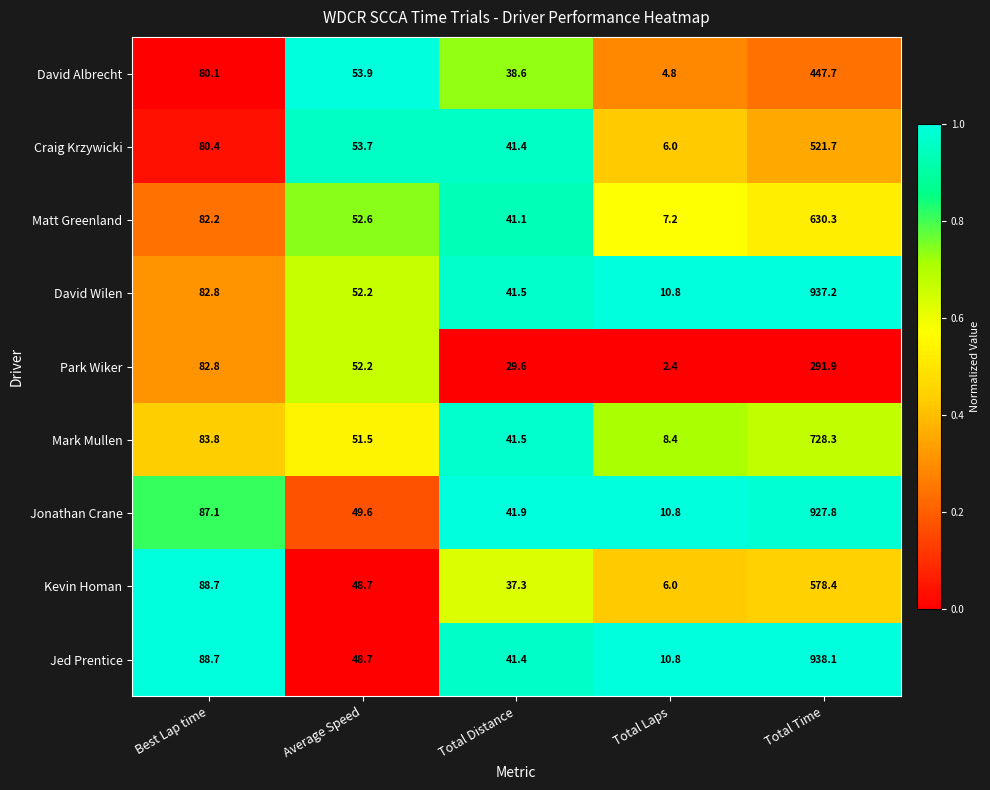

List the labels in order of Jed Prentice value, smallest first.

Total Laps, Total Distance, Average Speed, Best Lap time, Total Time